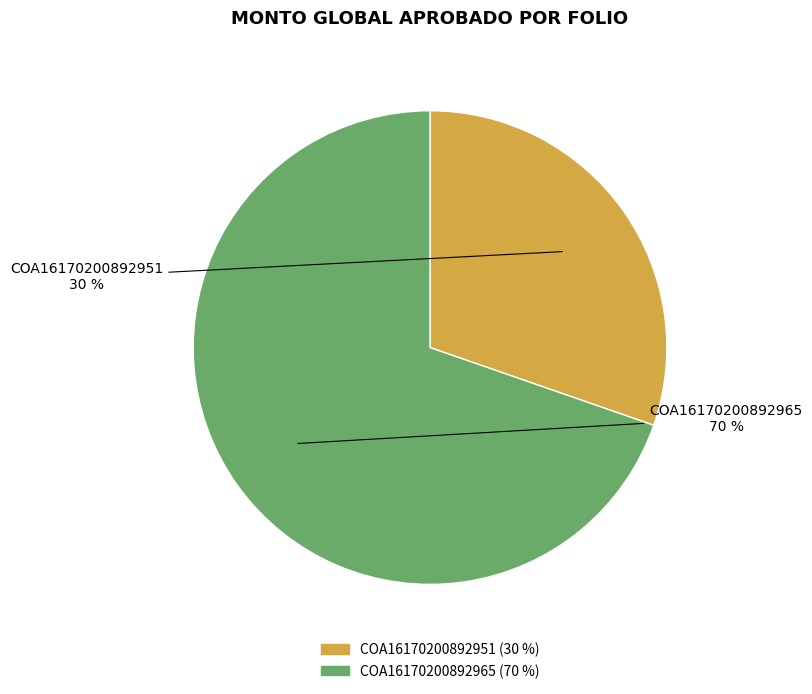

Which has a higher value, COA16170200892965 or COA16170200892951?

COA16170200892965